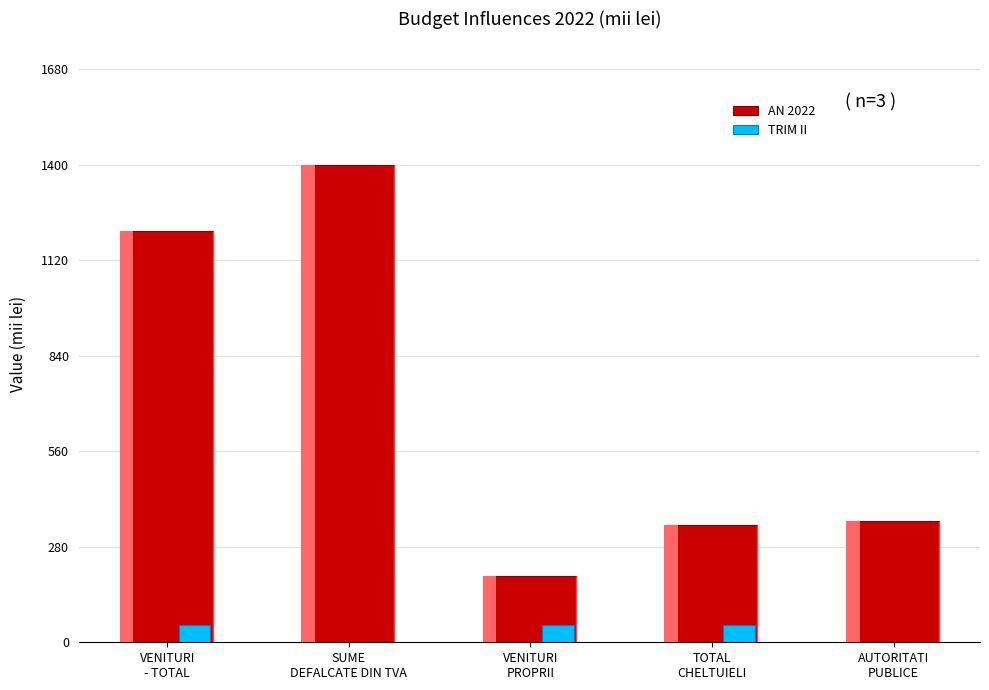

At VENITURI
PROPRII, list the series in order from smallest to largest.

TRIM II, AN 2022